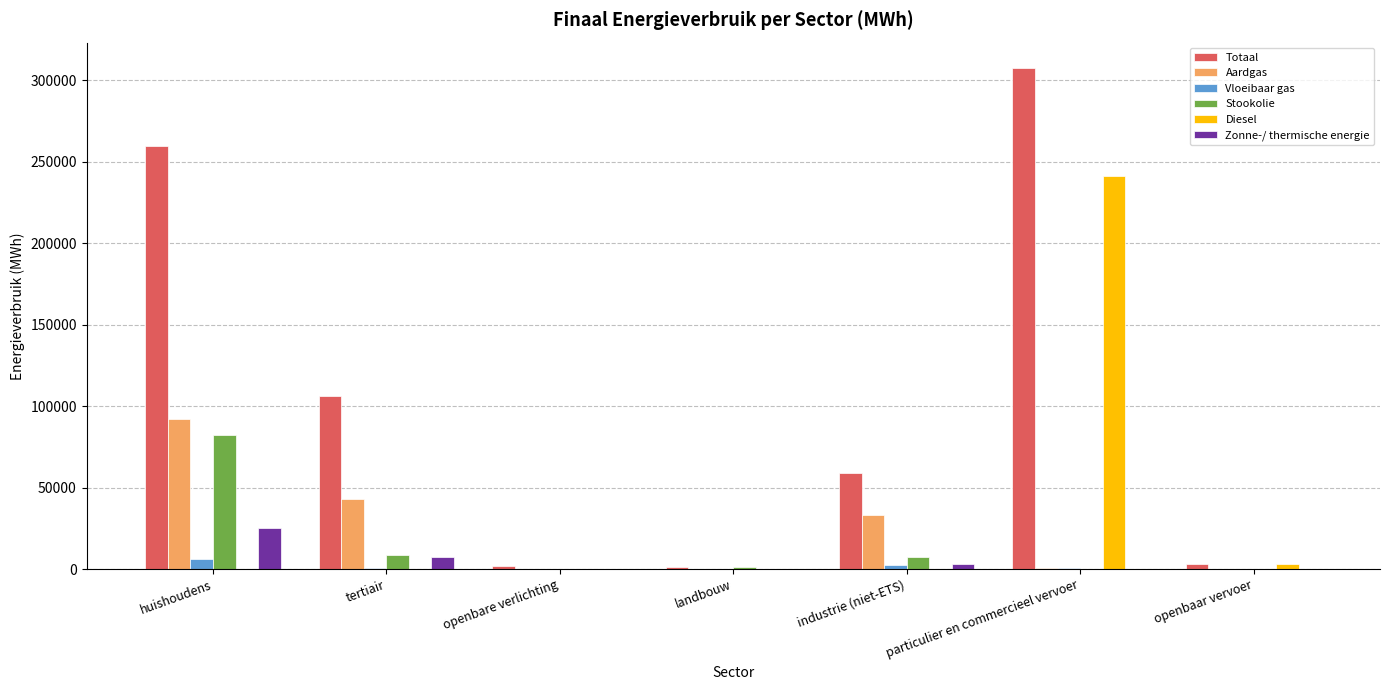

Which series has the largest total across all categories?

Totaal